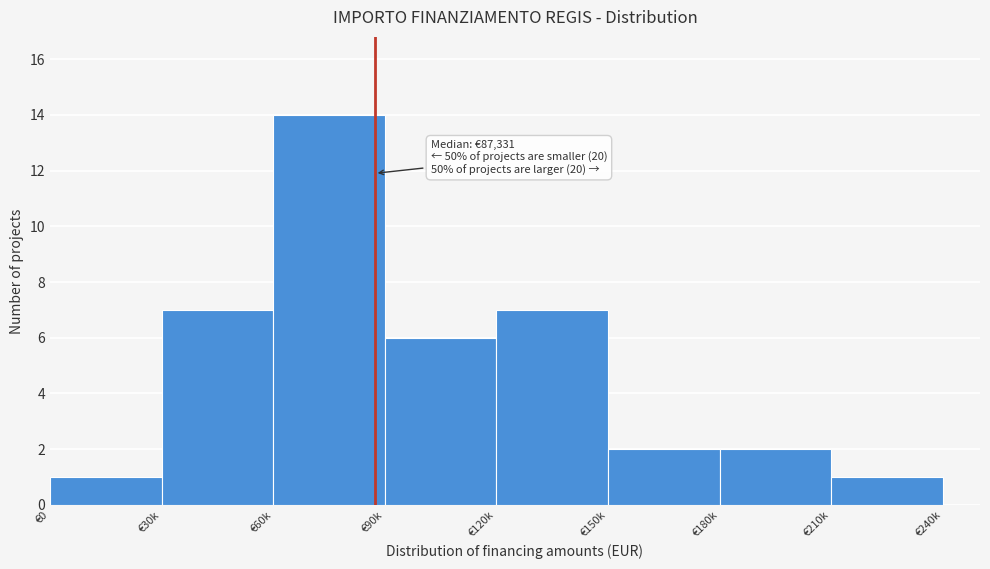

Reading right to left, extract all data points from this chart.

1	2	2	7	6	14	7	1